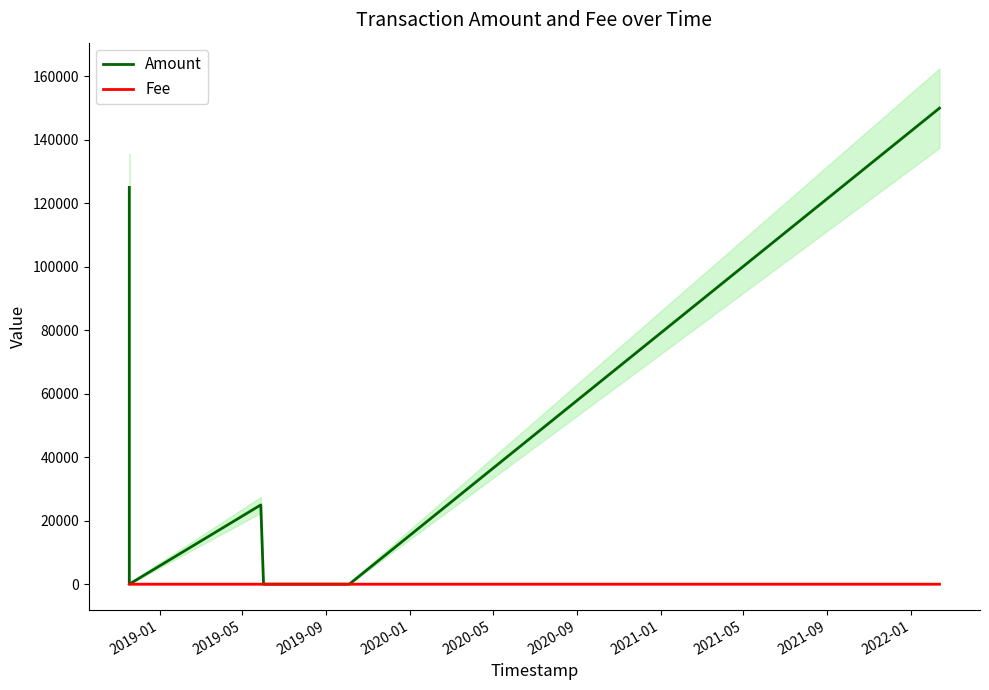

True or false: Amount has a value of 72673.1 at 2020-01.

False